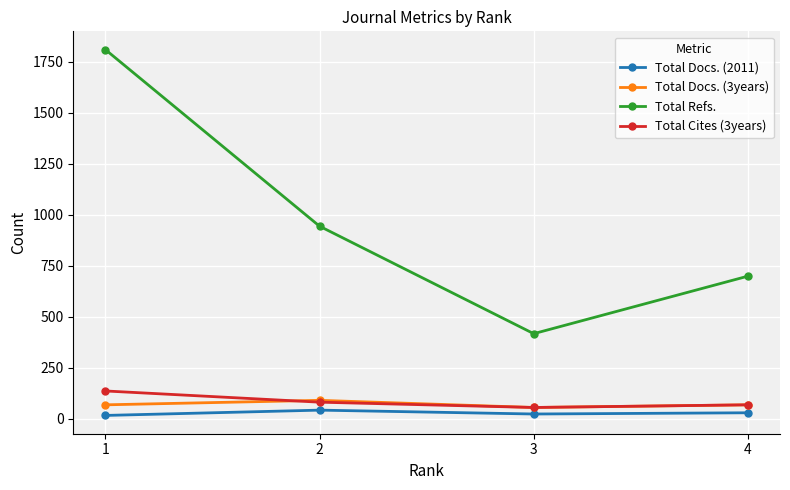

Which series has the largest range (max minus min)?

Total Refs.